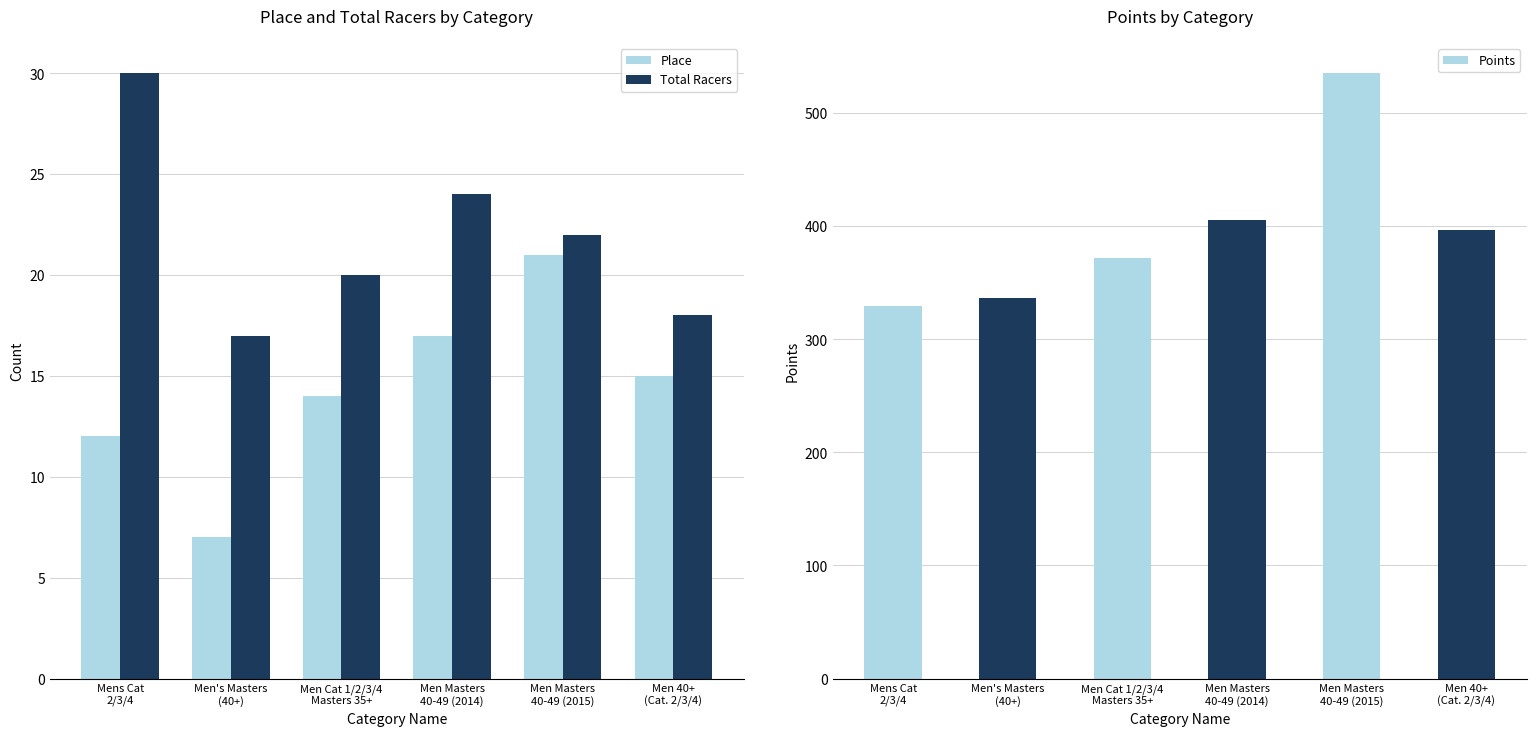

What are all the series names shown in the legend?

Place, Total Racers, Points